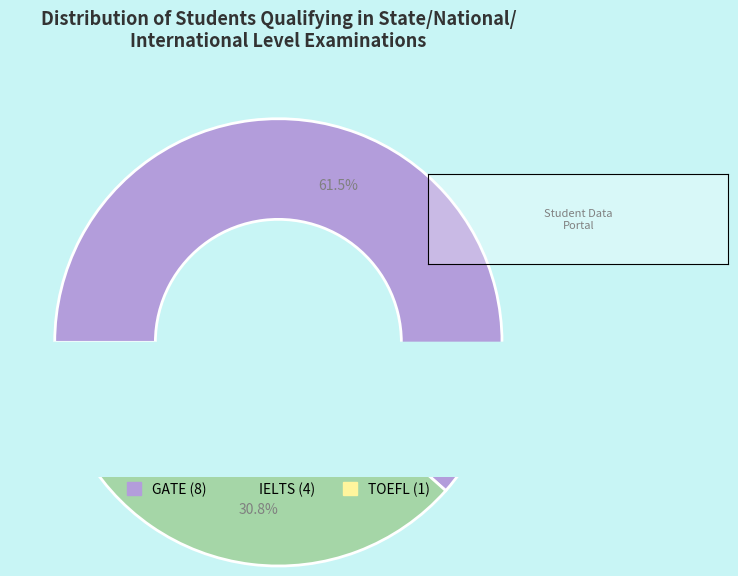

Which category has the biggest portion of the pie?

GATE